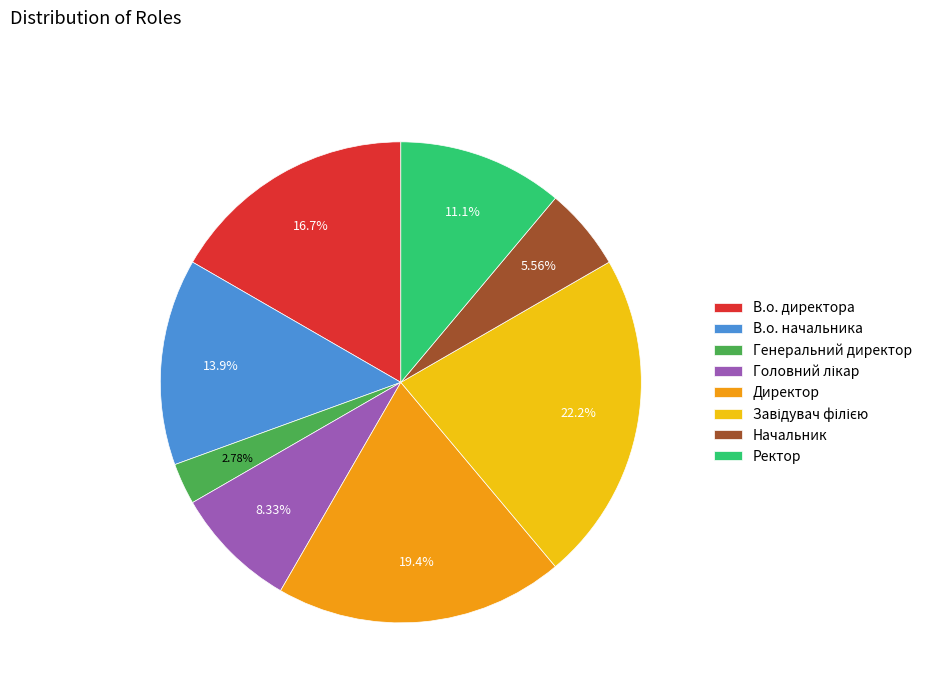

Which slice is the smallest?

Генеральний директор